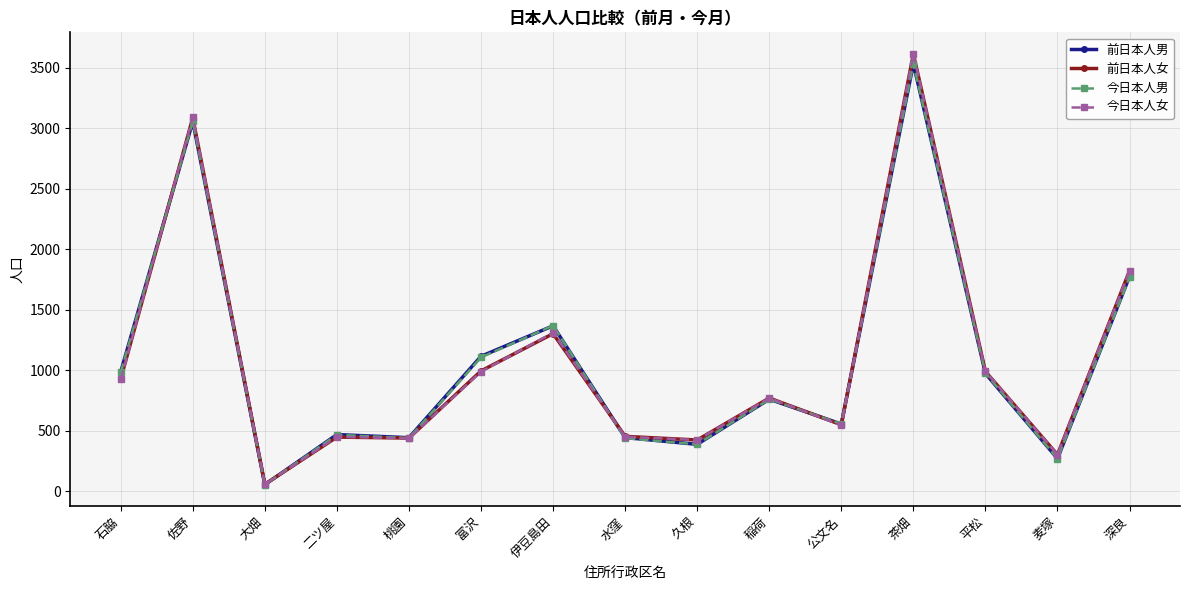

How many lines are shown in the chart?

4